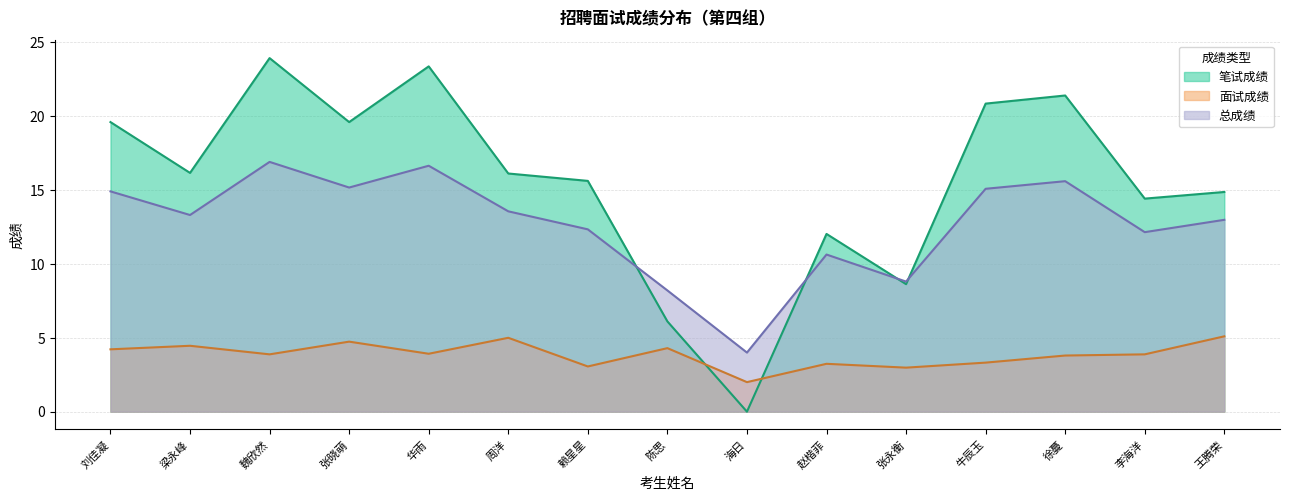

Is it true that 总成绩（线） equals 16.6 at 华雨?

True